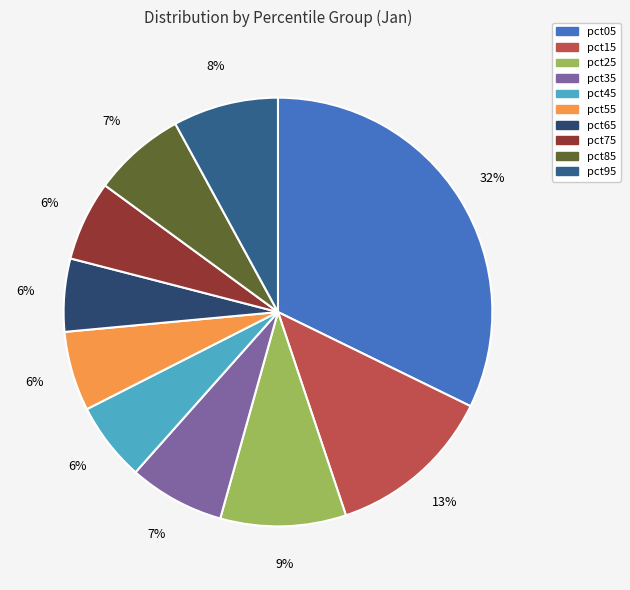

True or false: pct45 accounts for 1% of the total.

False